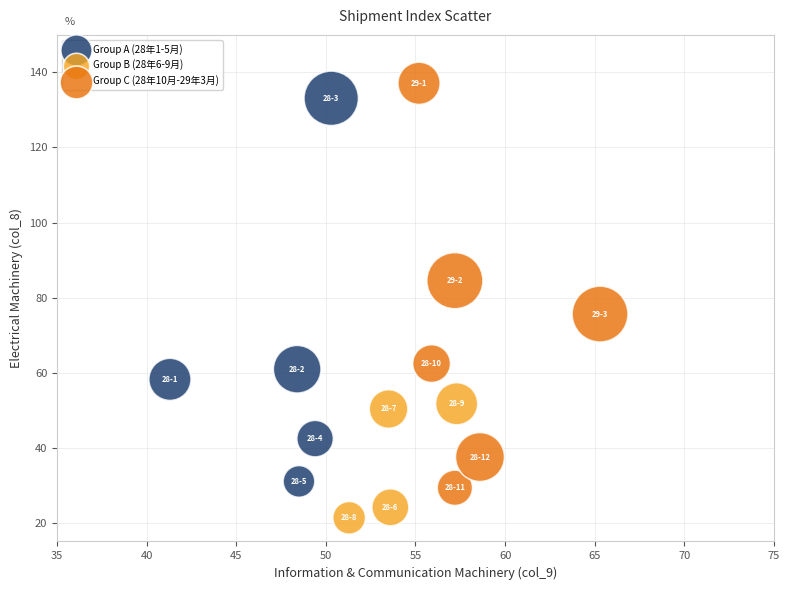

Which series has the largest Y range (max minus min)?

Group C (28年10月-29年3月)